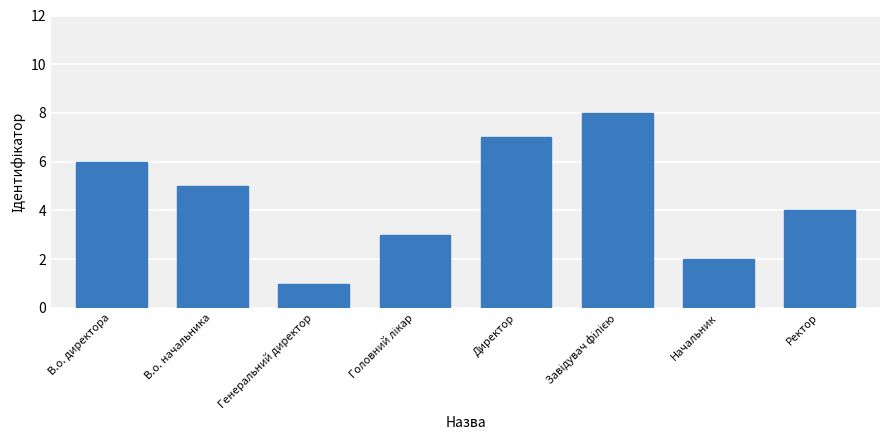

What is the difference between the maximum and minimum values?

7